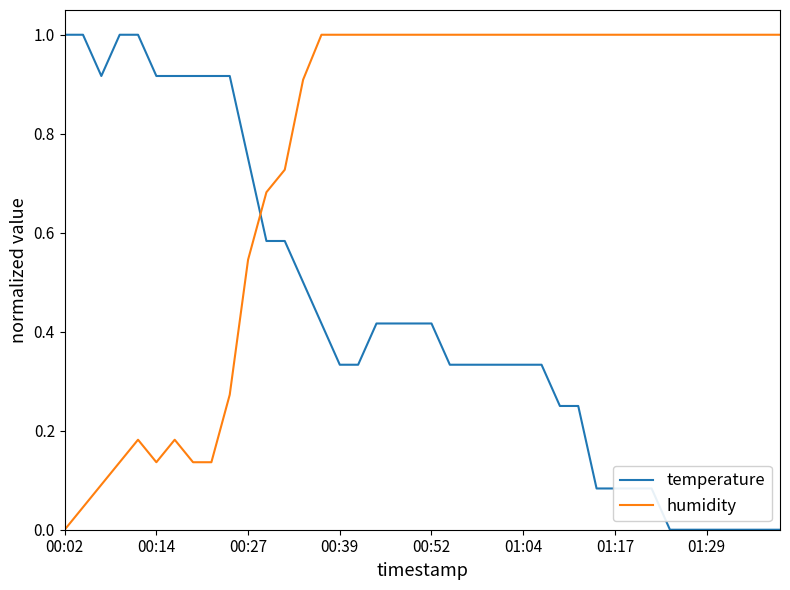

Which series has the largest total across all categories?

humidity